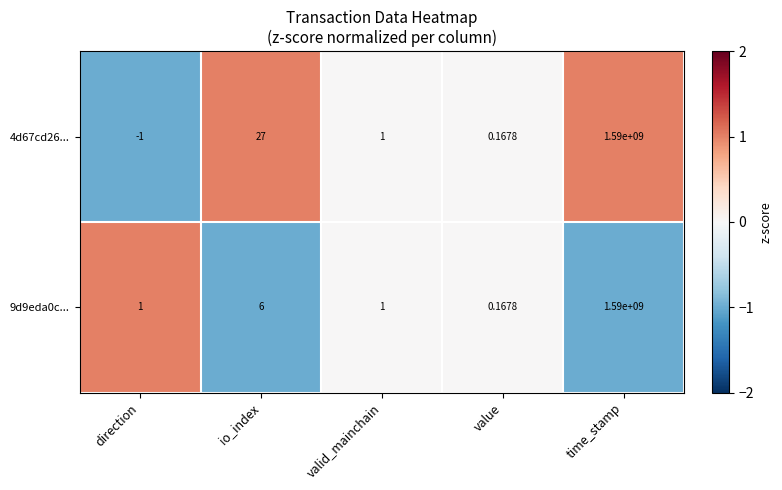

List the labels in order of 4d67cd26... value, largest first.

time_stamp, io_index, valid_mainchain, value, direction